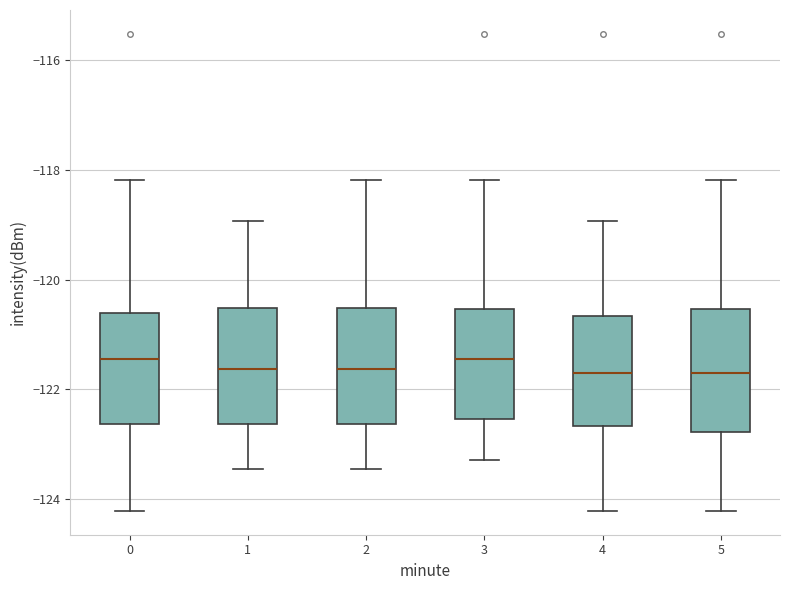

Reading left to right, read every box against the y-axis: the position of its median line, the range the box covers, and the ends of its whiskers. The values are not printed on the chart, so give them approximately, as read against the axis.

0: median -121.4, box -122.6 to -120.6, whiskers -124.2 to -118.2
1: median -121.6, box -122.6 to -120.6, whiskers -123.4 to -119.0
2: median -121.6, box -122.6 to -120.6, whiskers -123.4 to -118.2
3: median -121.4, box -122.6 to -120.6, whiskers -123.2 to -118.2
4: median -121.8, box -122.6 to -120.6, whiskers -124.2 to -119.0
5: median -121.8, box -122.8 to -120.6, whiskers -124.2 to -118.2